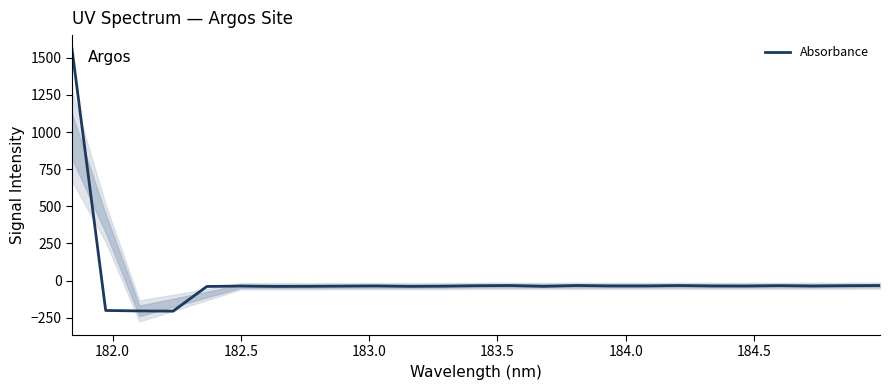

What is the smallest value displayed?

-205.2